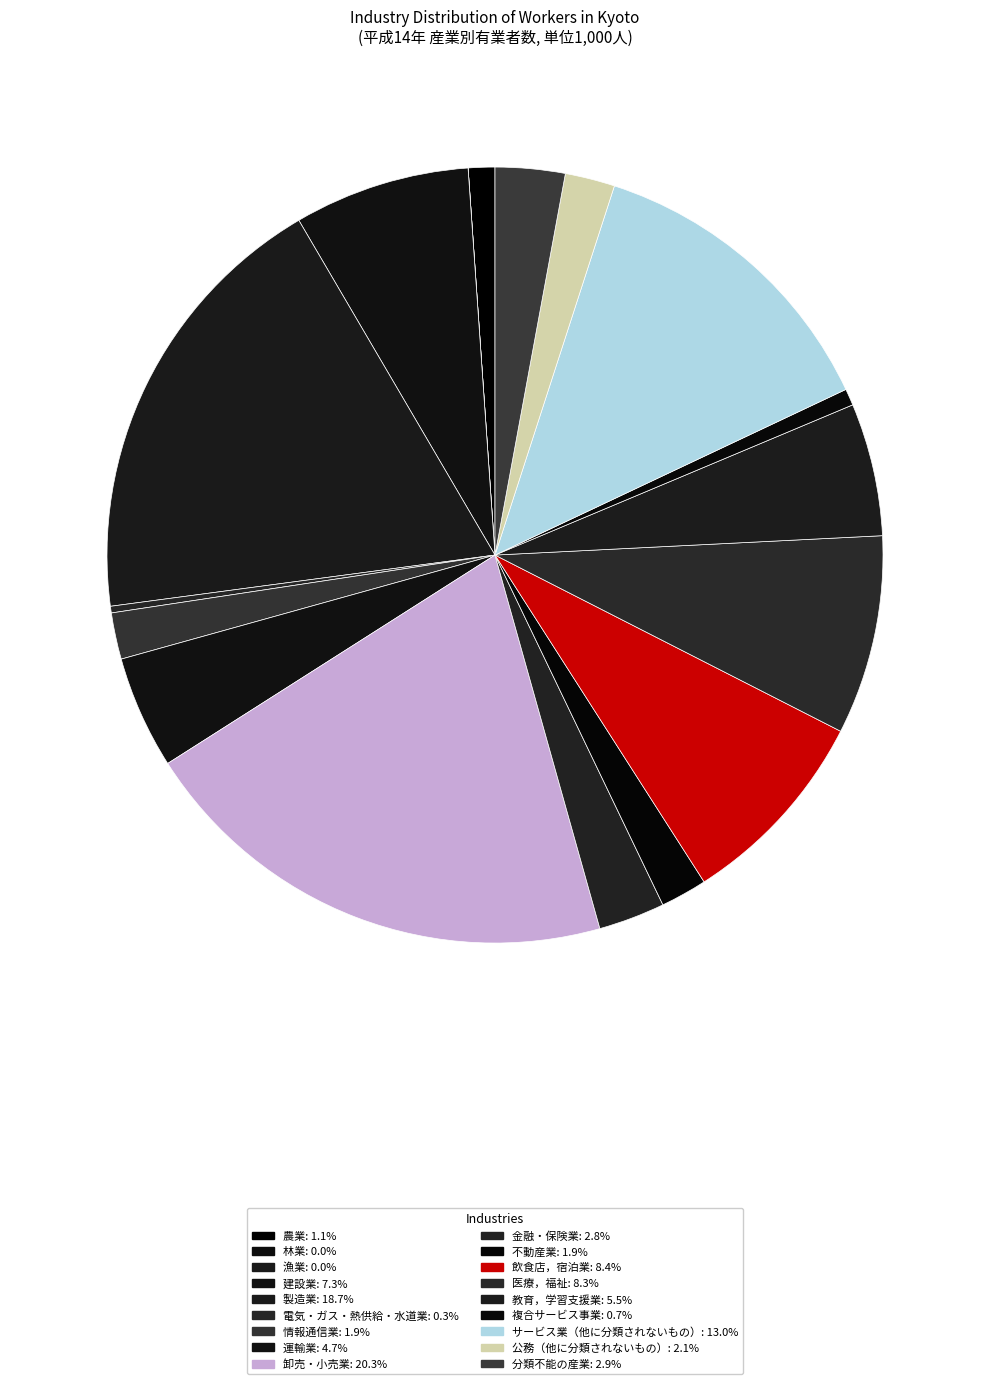

To the nearest percent, what is the average slice percentage?

6%